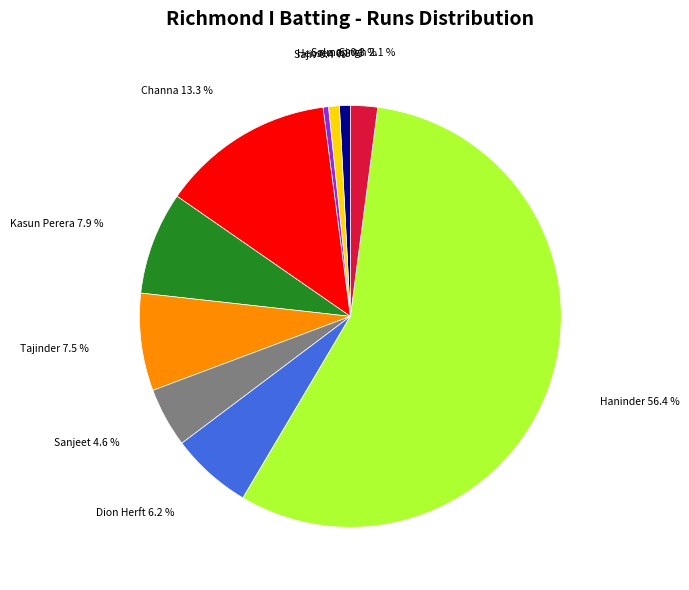

Is there a majority slice in this chart?

Yes